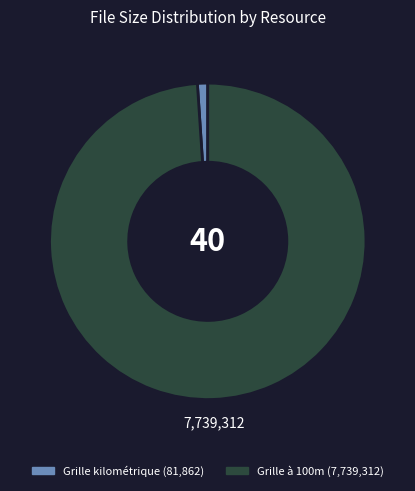

Does any single category account for the majority?

Yes